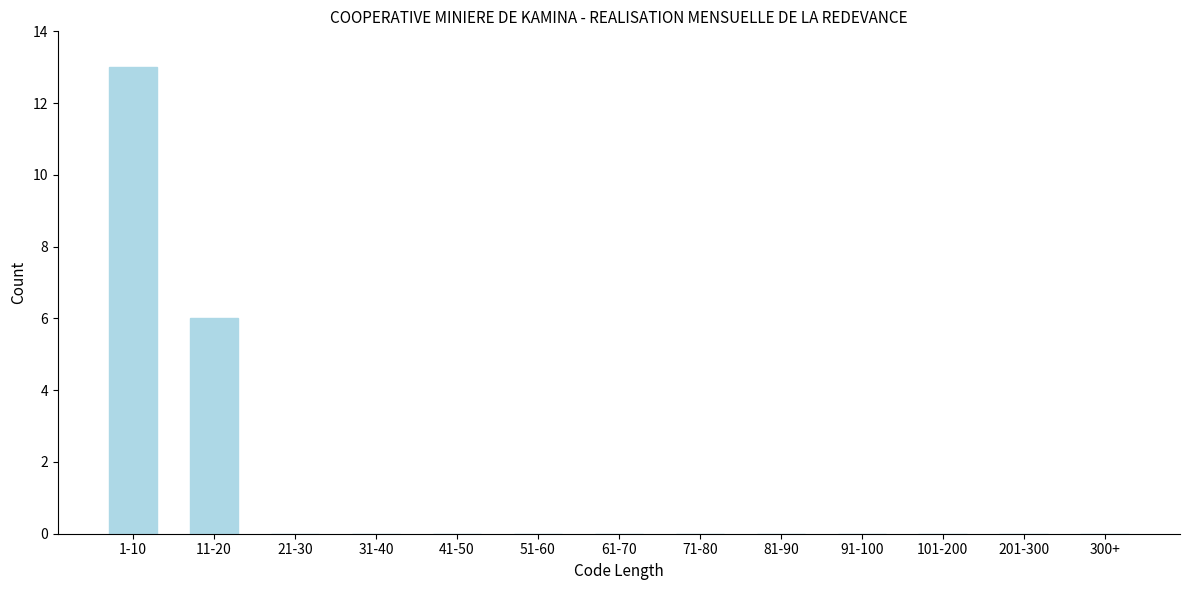

Reading left to right, what are all the values shown in this chart?

1-10=13	11-20=6	21-30=0	31-40=0	41-50=0	51-60=0	61-70=0	71-80=0	81-90=0	91-100=0	101-200=0	201-300=0	300+=0